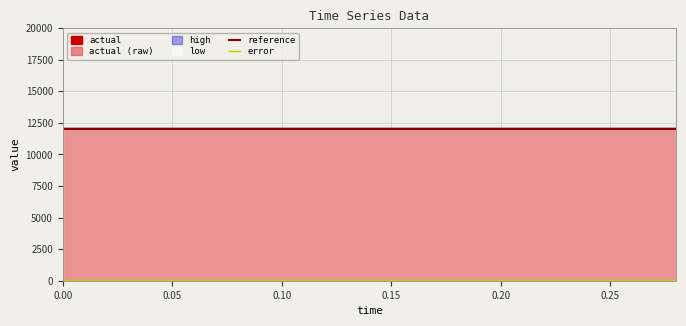

Reading left to right, extract all data points from this chart.

reference: 12023.7	12023.7	12023.7	12023.7	12023.7	12023.7	12023.7	12023.7	12023.7	12023.7	12023.7	12023.7	12023.7	12023.7	12023.7
error: 64.6	64.6	64.6	64.6	64.6	64.6	64.6	64.6	64.6	64.6	64.6	64.6	64.6	64.6	64.6